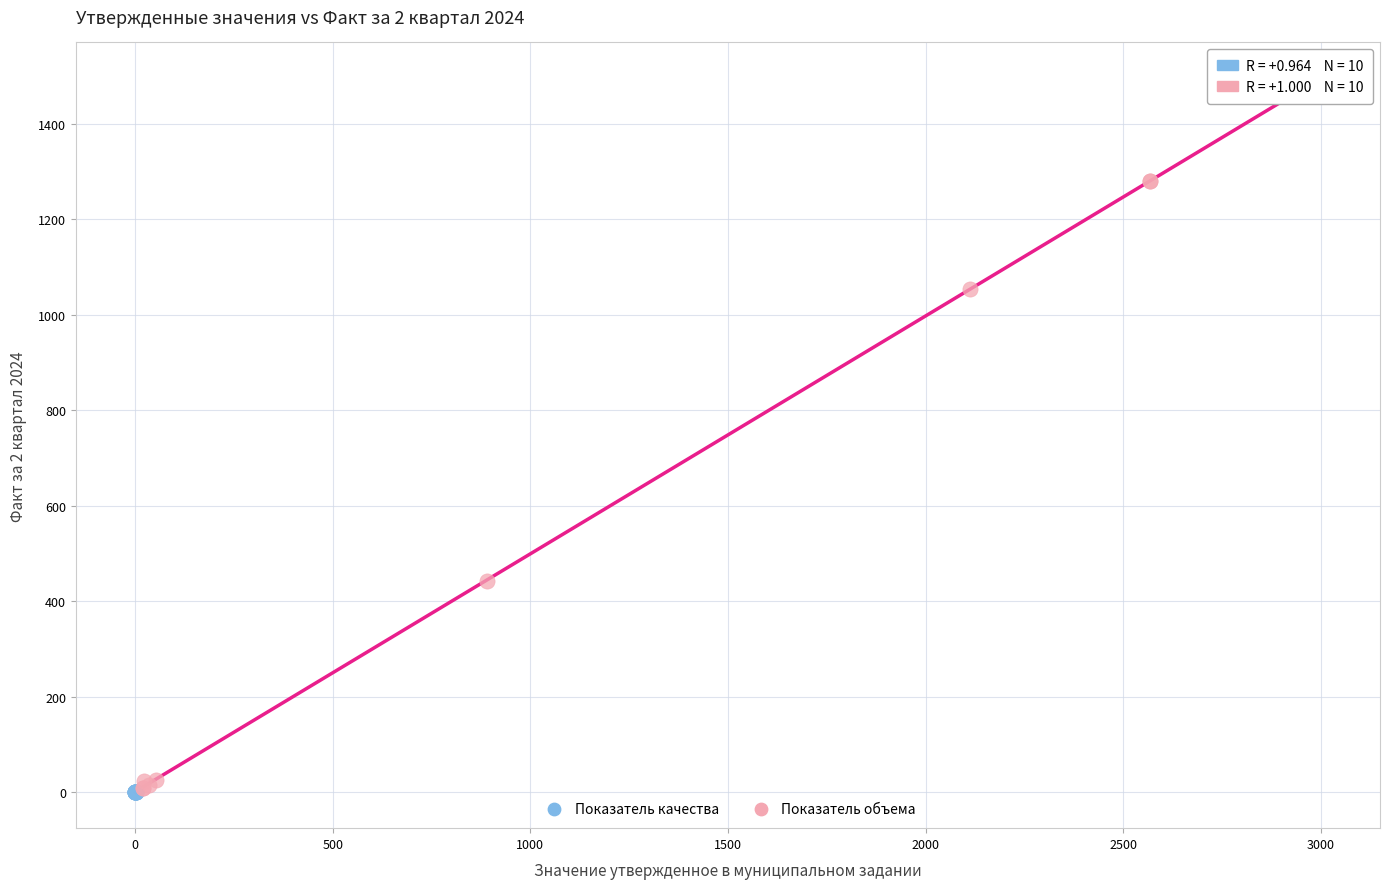

Which series has the largest Y range (max minus min)?

Показатель объема